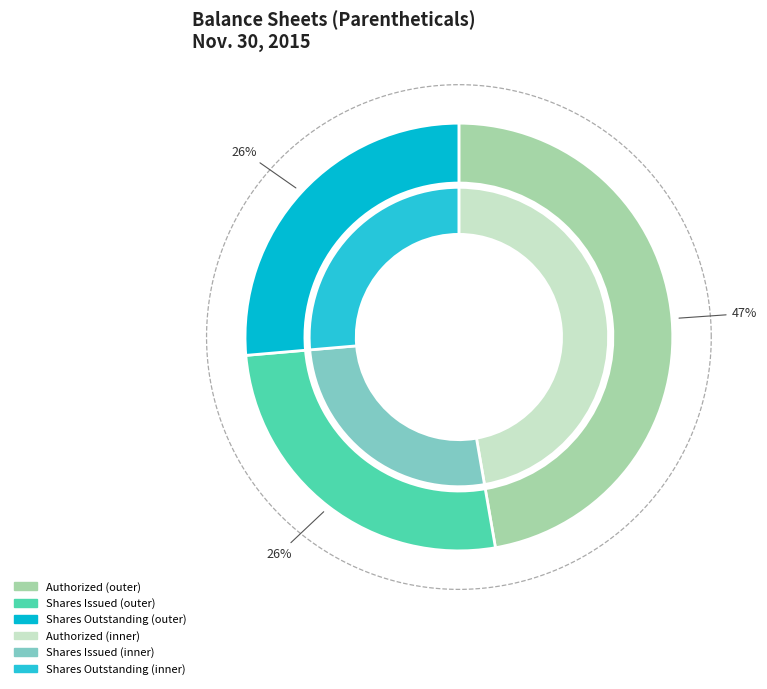

Count the number of slices in the pie.

4